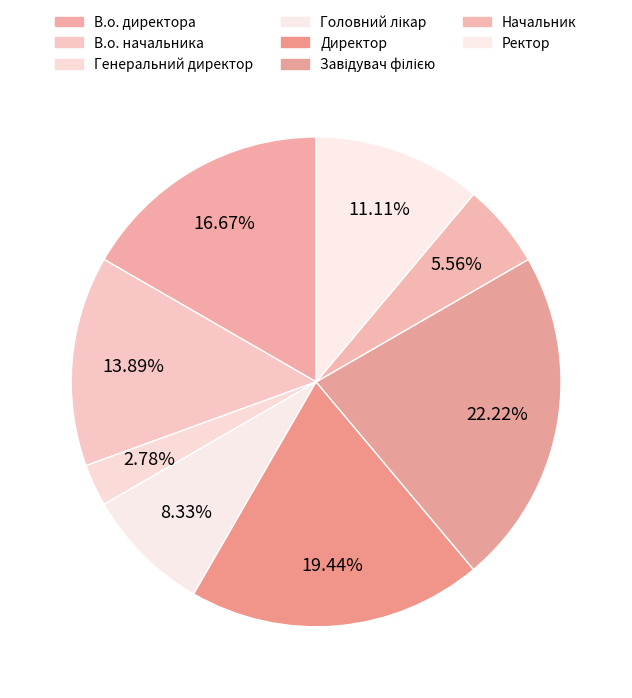

How many slices are in this pie chart?

8